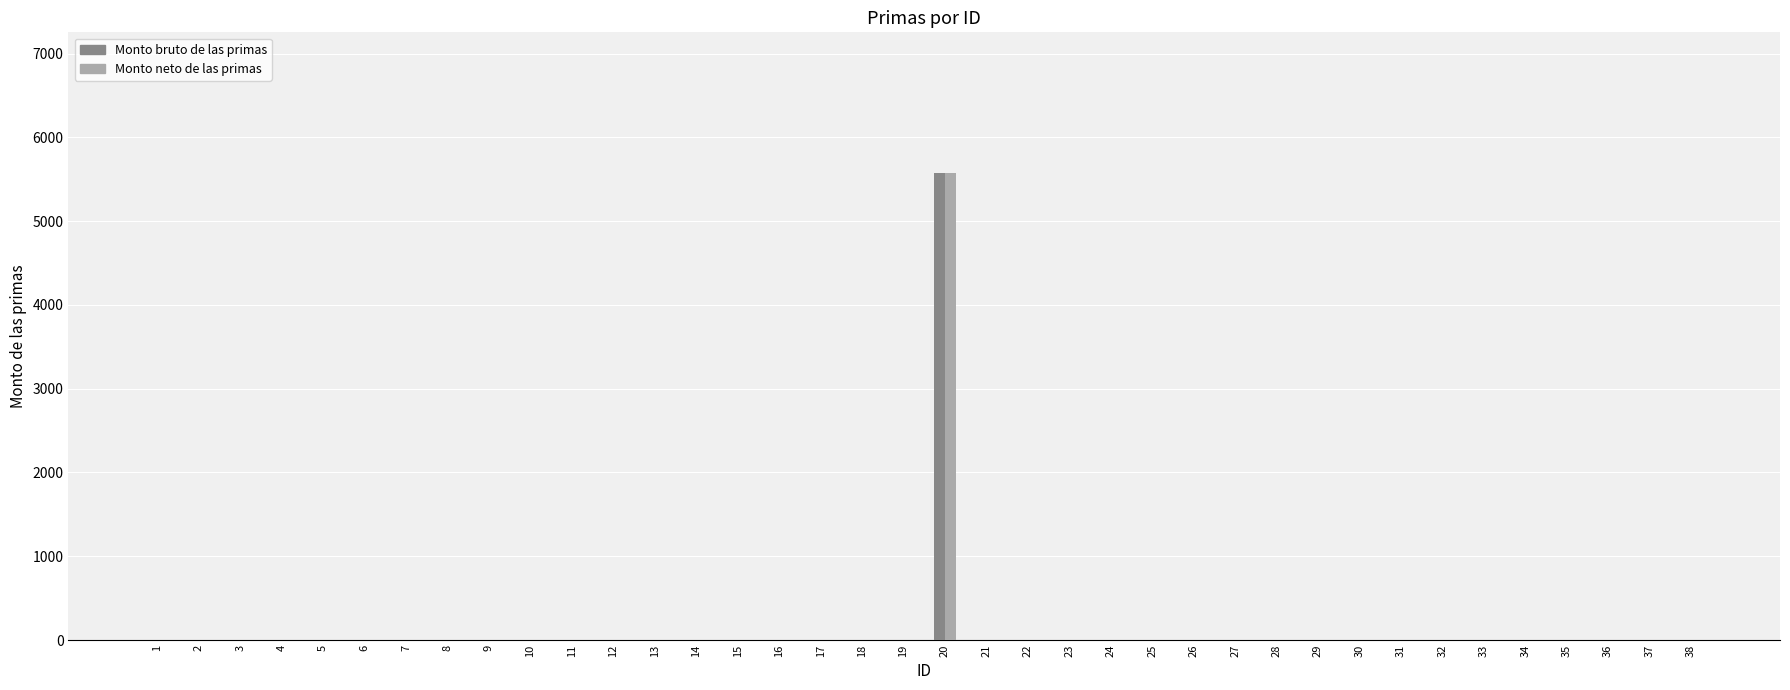

Which series has the largest range (max minus min)?

Monto bruto de las primas